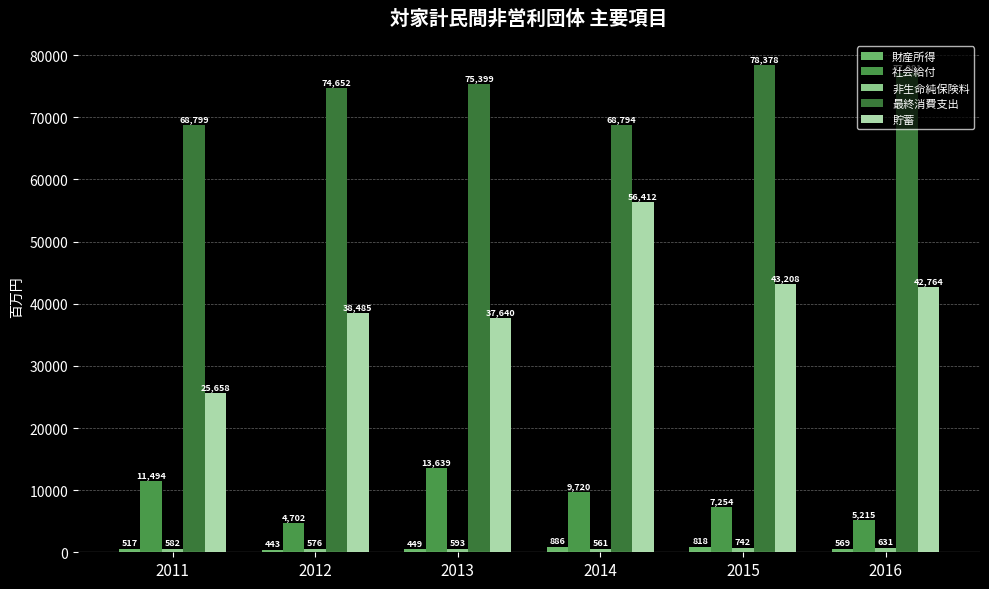

What is the spread (max minus min) of values at 2012?

74209